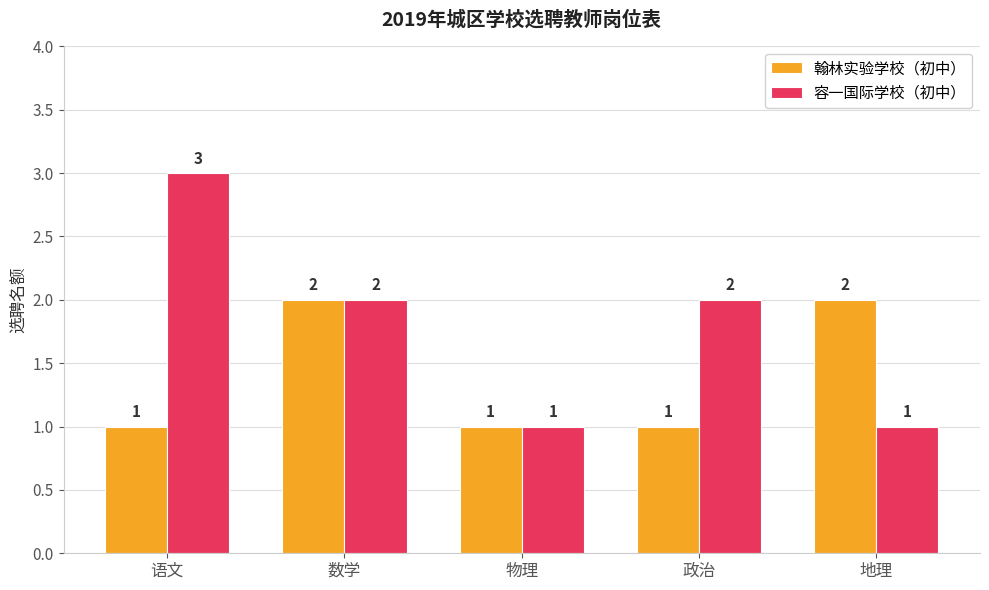

Which series changed the most between 物理 and 地理?

翰林实验学校（初中）